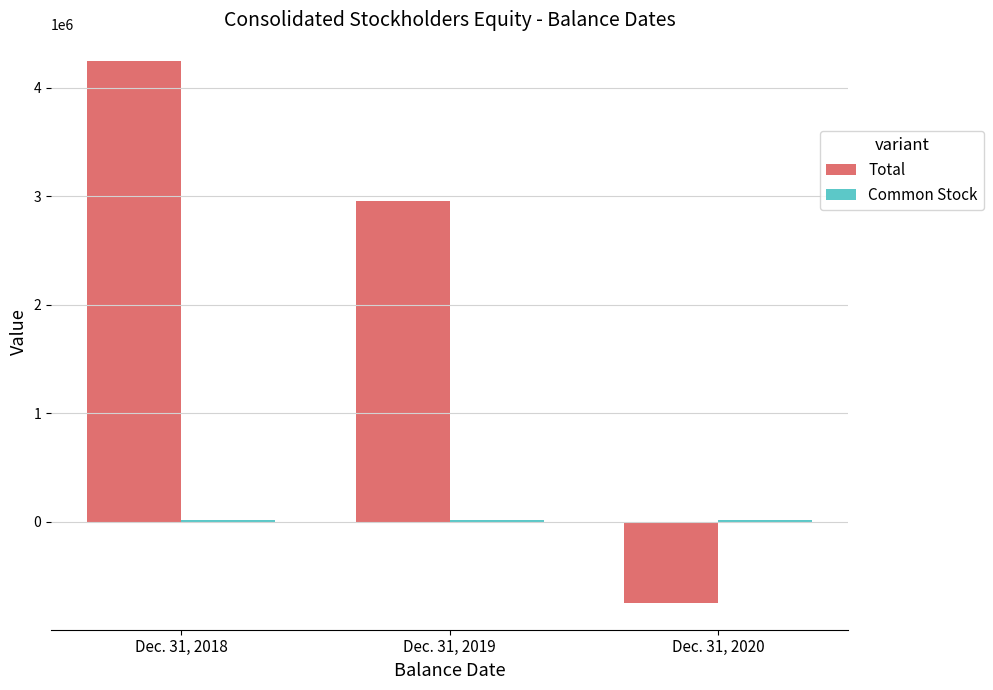

Count the Total values in the range -744890 to 4245054.

3